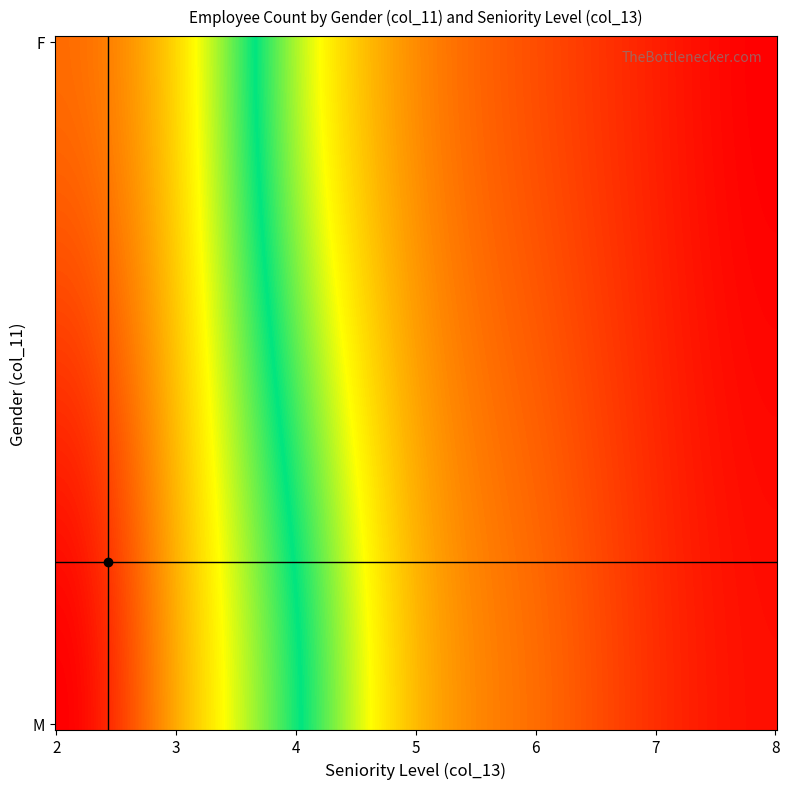

Between M_7 and M_2, which is larger?

M_2